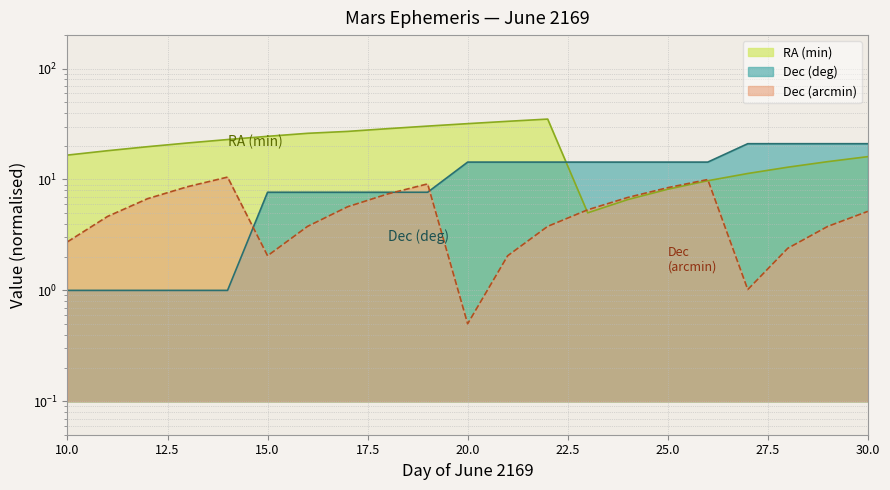

Between 13 and 16, which series saw the biggest shift?

Dec_deg